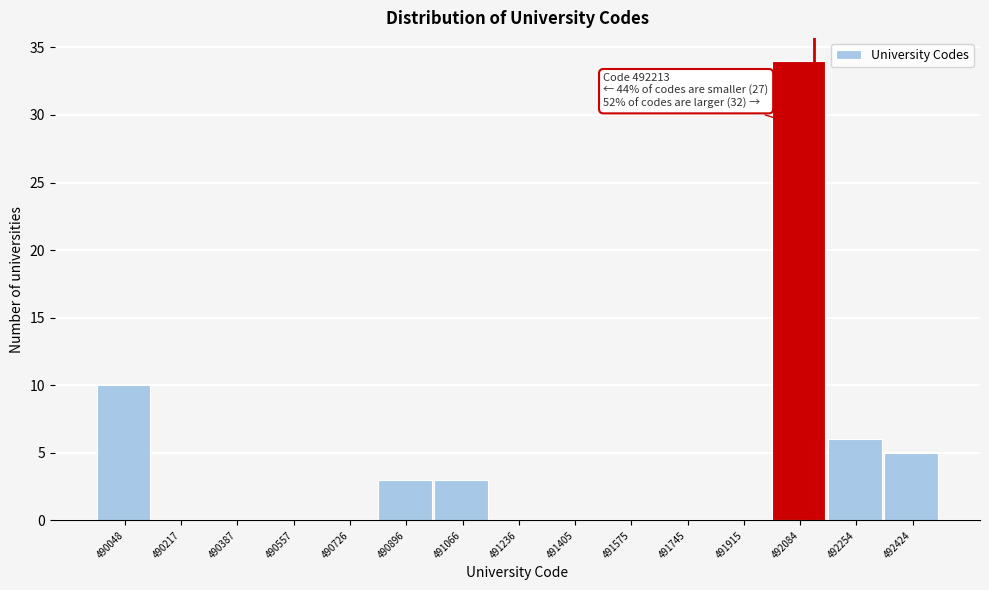

Reading right to left, transcribe all the data shown in this chart.

492424=5	492254=6	492084=34	491915=0	491745=0	491575=0	491405=0	491236=0	491066=3	490896=3	490726=0	490557=0	490387=0	490217=0	490048=10